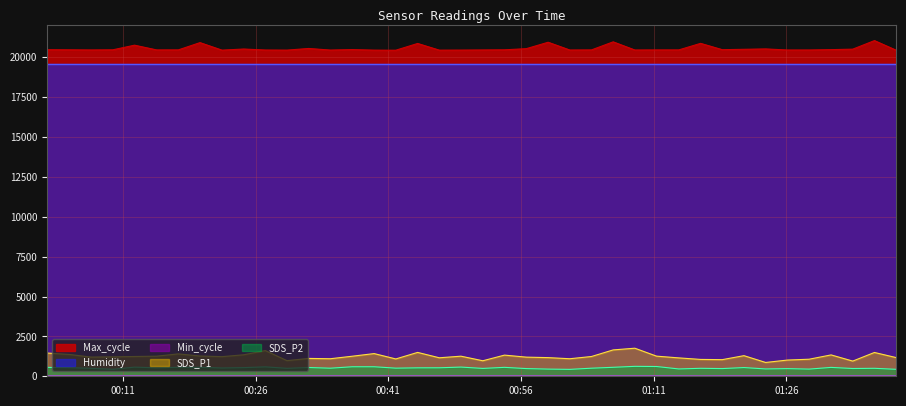

At which category is the sum across all series the highest?

2023/12/03 01:06:25